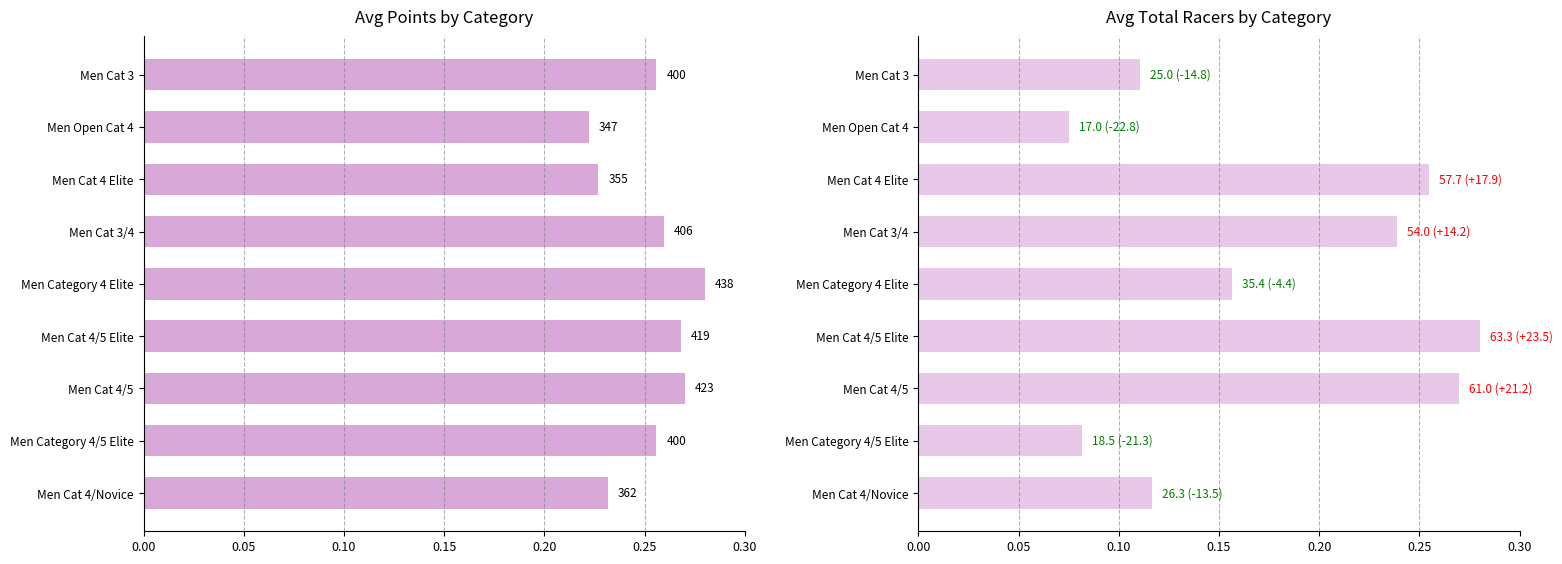

Does the chart contain stacked bars?

No